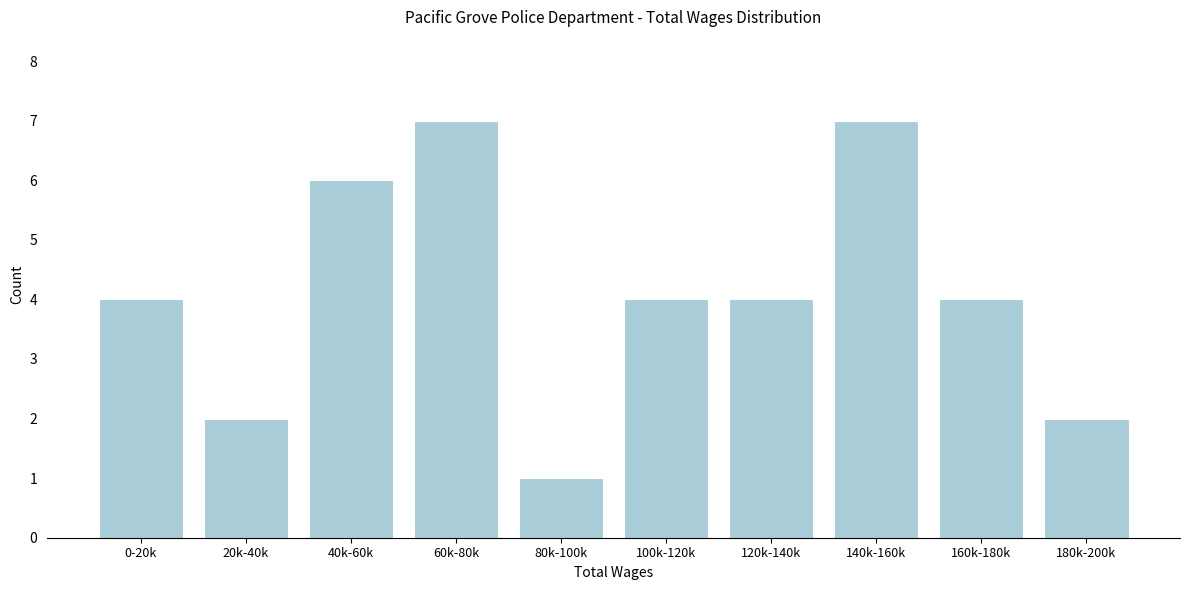

Reading left to right, transcribe all the data shown in this chart.

4	2	6	7	1	4	4	7	4	2